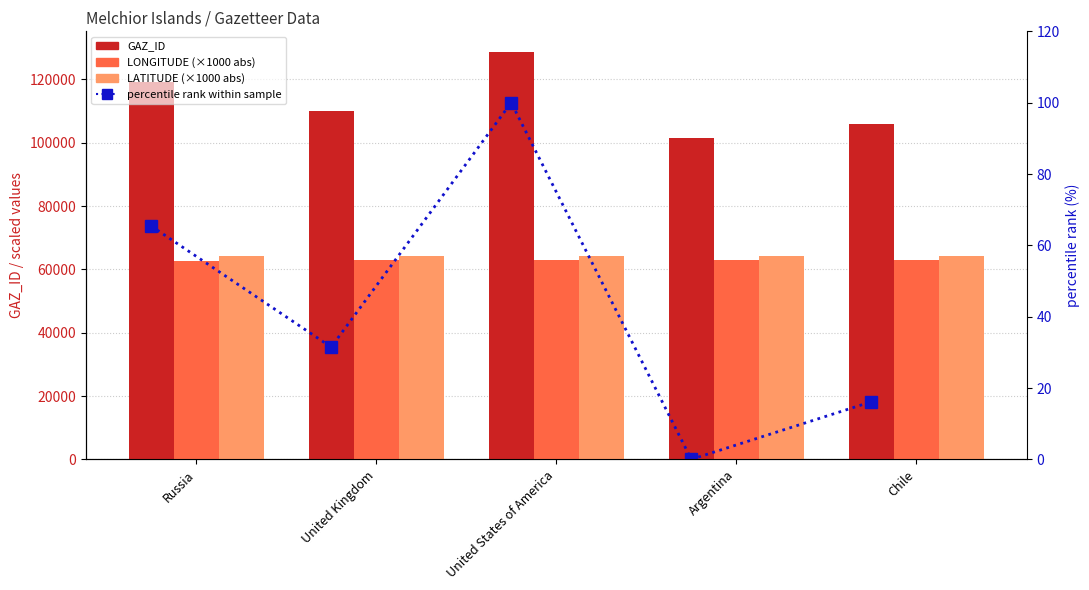

Count the GAZ_ID values in the range 105927 to 119360.

3